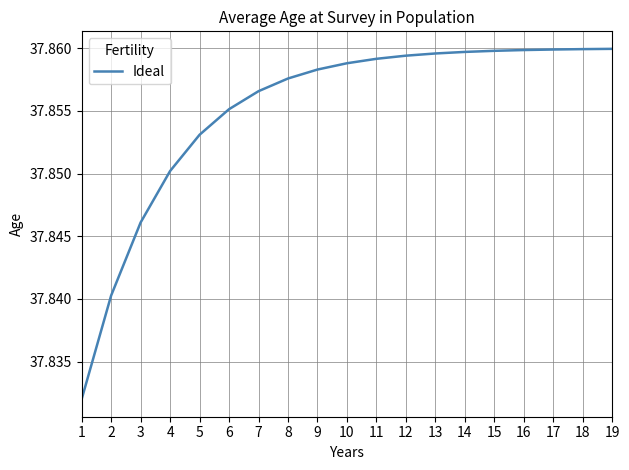

Approximately how many times larger is the value at 17 compared to 10?

1.0